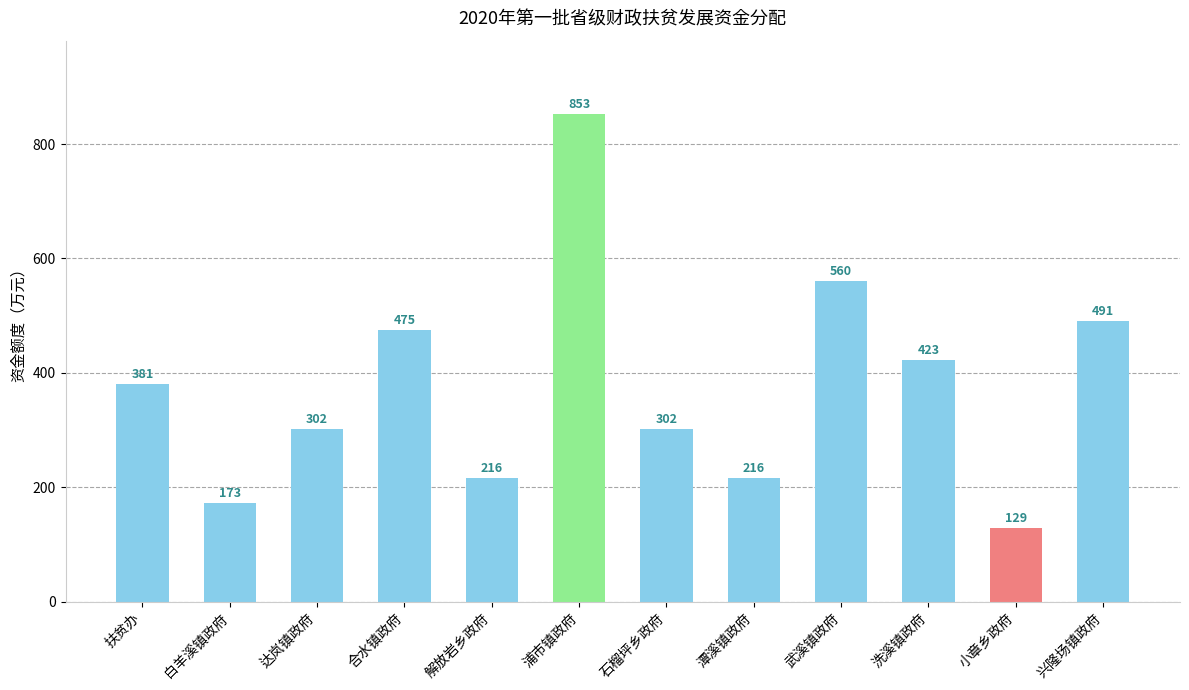

Which label corresponds to the smallest value in the chart?

小章乡政府